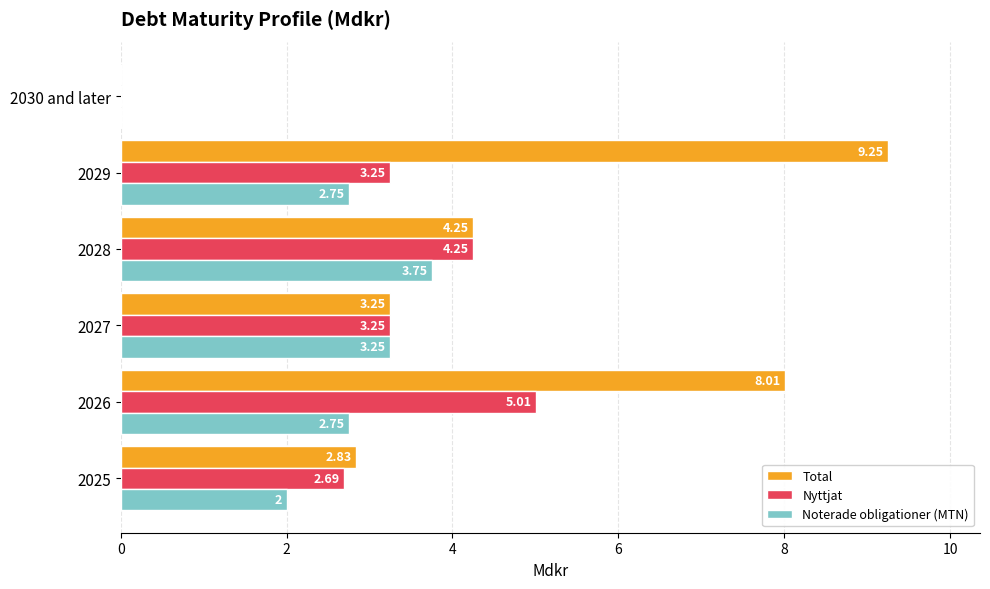

What is the sum of the Noterade obligationer (MTN) values at 2029 and 2027?

6.0